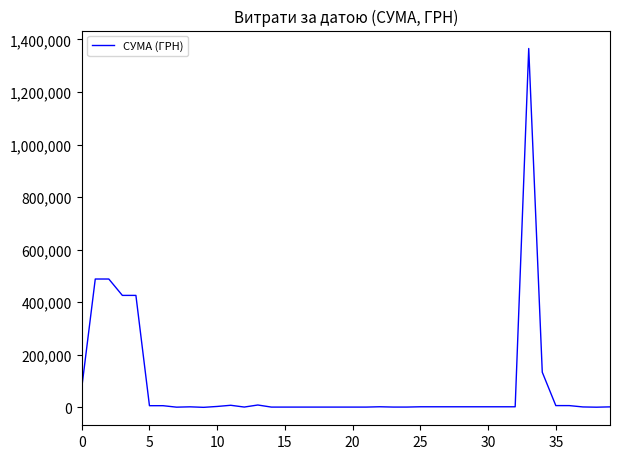

What is the minimum value shown in the chart?

237.1